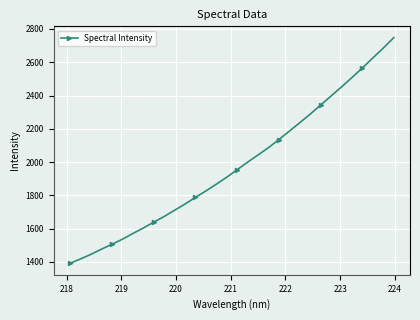

How many series are shown in this chart?

1